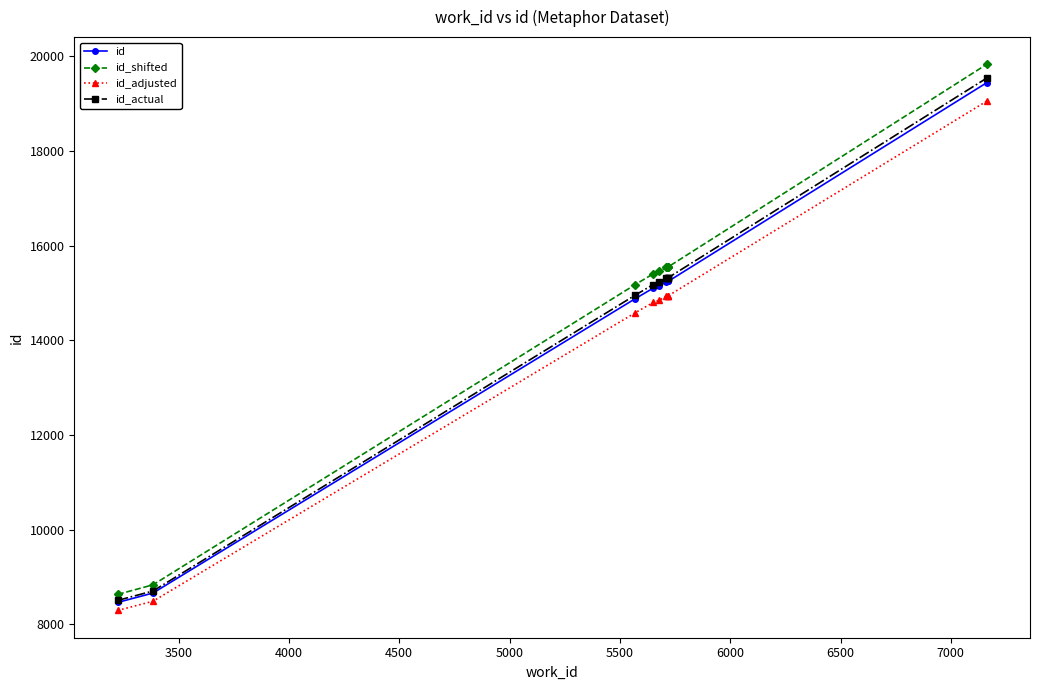

What is the value of the id_actual point at the 8th from the left?

15323.2